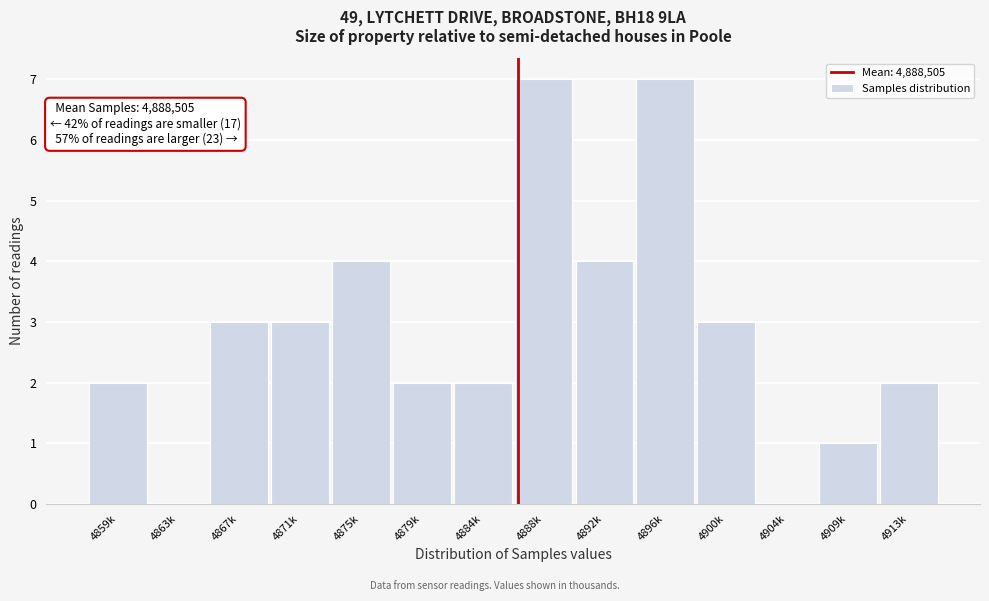

Reading right to left, what are all the values shown in this chart?

4913k=2	4909k=1	4904k=0	4900k=3	4896k=7	4892k=4	4888k=7	4884k=2	4879k=2	4875k=4	4871k=3	4867k=3	4863k=0	4859k=2